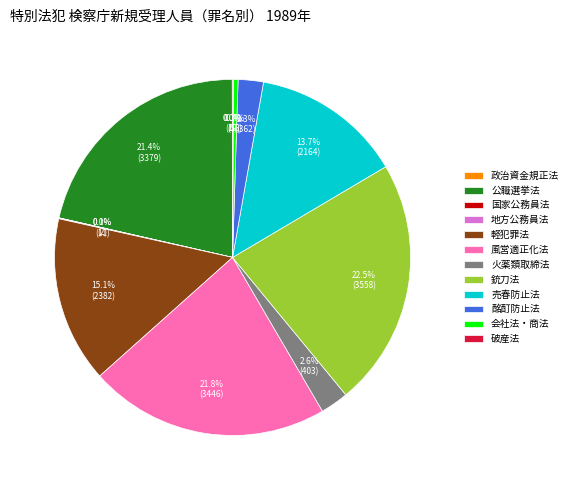

Is there a majority slice in this chart?

No